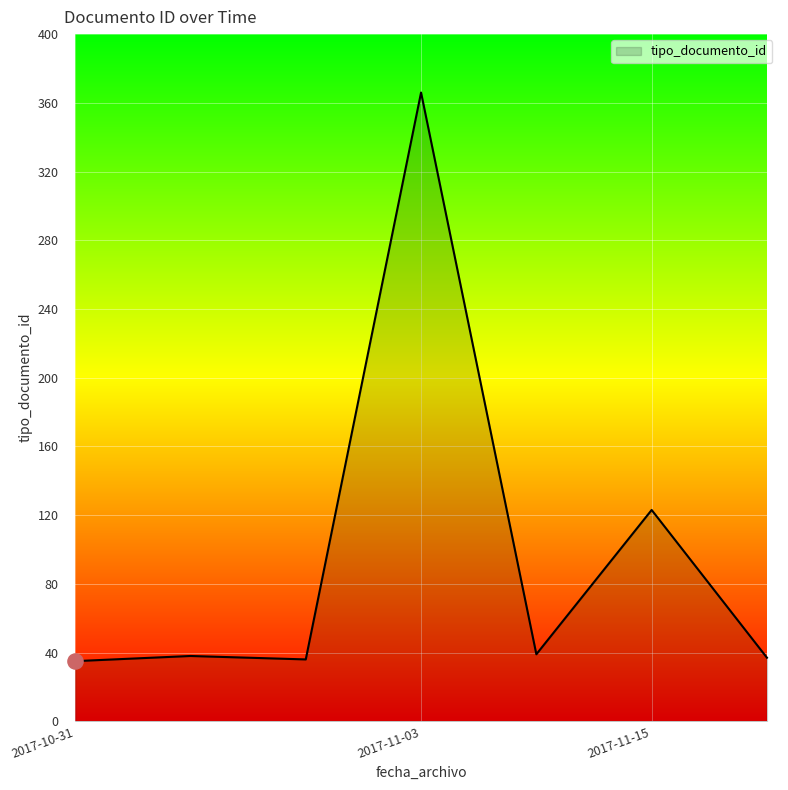

What is the difference between the maximum and minimum values?

331